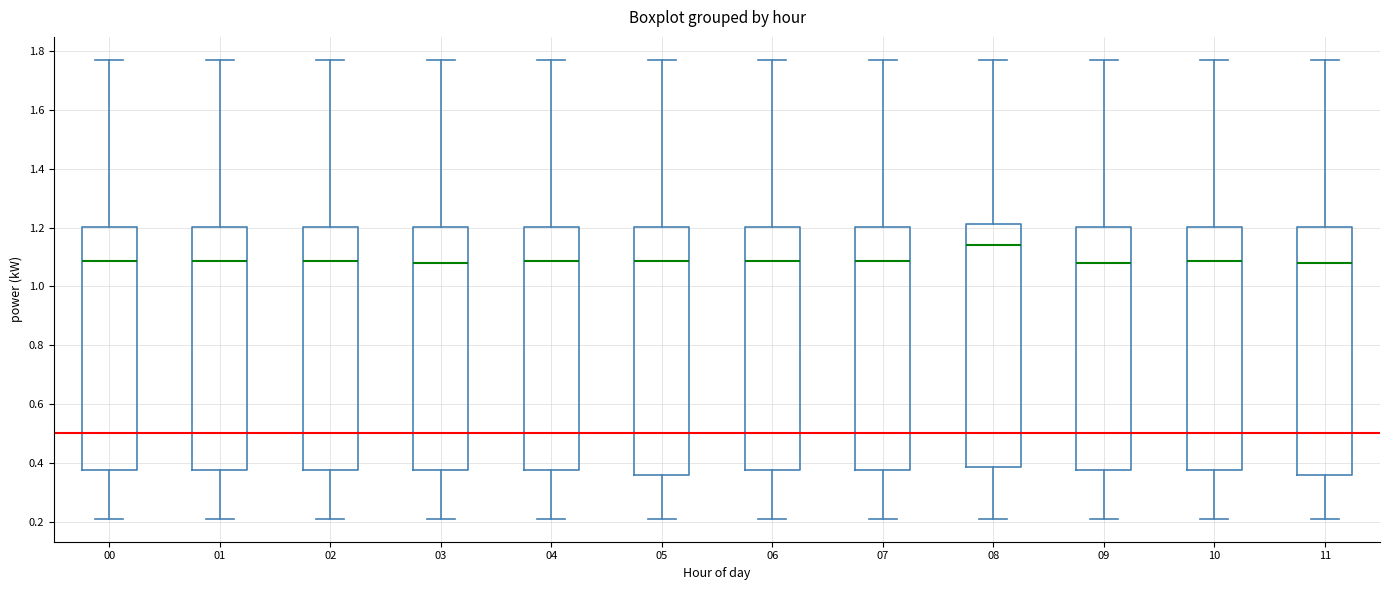

Reading left to right, transcribe this box plot: for each box, give where its median line is, the range the box spans, and where its two whiskers end, as read against the y-axis. The values are not printed on the chart, so give them approximately, as read against the axis.

00: median 1.08, box 0.38 to 1.20, whiskers 0.22 to 1.78
01: median 1.08, box 0.38 to 1.20, whiskers 0.22 to 1.78
02: median 1.08, box 0.38 to 1.20, whiskers 0.22 to 1.78
03: median 1.08, box 0.38 to 1.20, whiskers 0.22 to 1.78
04: median 1.08, box 0.38 to 1.20, whiskers 0.22 to 1.78
05: median 1.08, box 0.36 to 1.20, whiskers 0.22 to 1.78
06: median 1.08, box 0.38 to 1.20, whiskers 0.22 to 1.78
07: median 1.08, box 0.38 to 1.20, whiskers 0.22 to 1.78
08: median 1.14, box 0.38 to 1.22, whiskers 0.22 to 1.78
09: median 1.08, box 0.38 to 1.20, whiskers 0.22 to 1.78
10: median 1.08, box 0.38 to 1.20, whiskers 0.22 to 1.78
11: median 1.08, box 0.36 to 1.20, whiskers 0.22 to 1.78